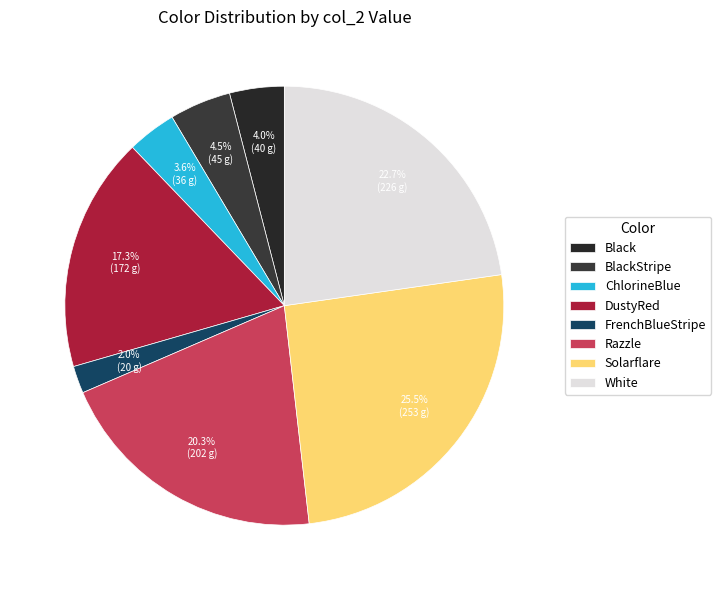

Rank the categories by value from highest to lowest.

Solarflare, White, Razzle, DustyRed, BlackStripe, Black, ChlorineBlue, FrenchBlueStripe